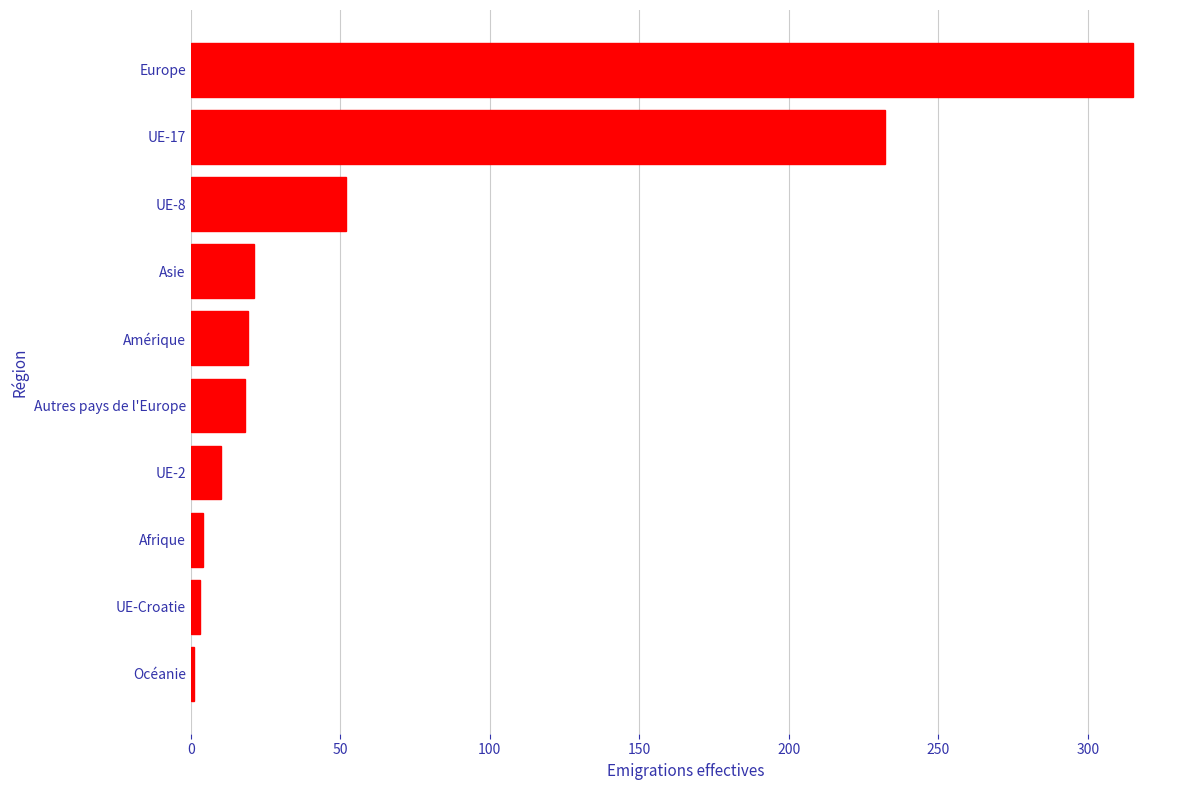

Is it true that the value at Asie is 32?

False